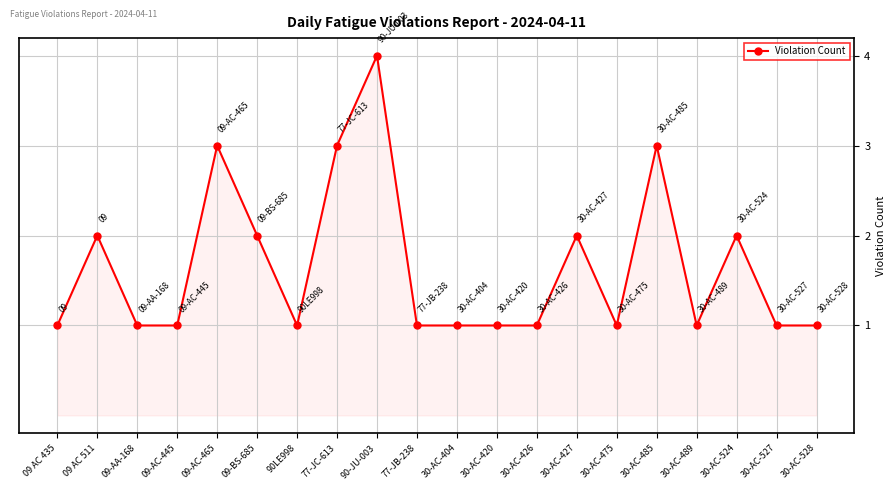

Where is the first local maximum?

09 AC 511